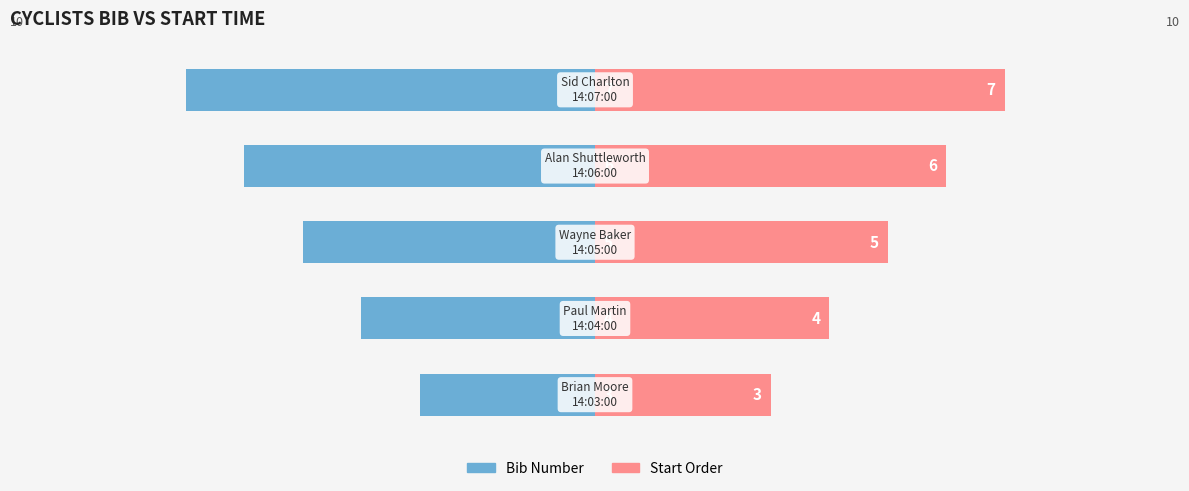

List the series in order of their overall mean, highest first.

Start Order, Bib Number